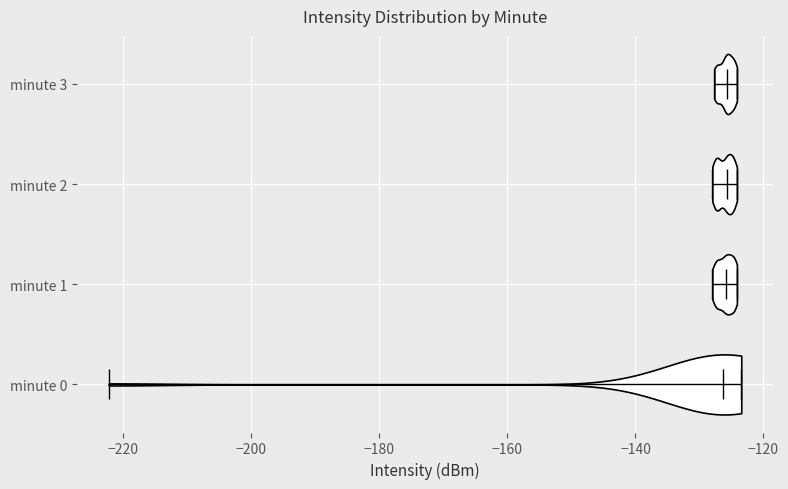

Reading bottom to top, read every violin against the x-axis: where its median line is, and the lowest and highest points it reaches. The values are not printed on the chart, so give them approximately, as read against the axis.

minute 0: median line -126, lowest point -222, highest point -124
minute 1: median line -126, lowest point -128, highest point -124
minute 2: median line -126, lowest point -128, highest point -124
minute 3: median line -126, lowest point -128, highest point -124